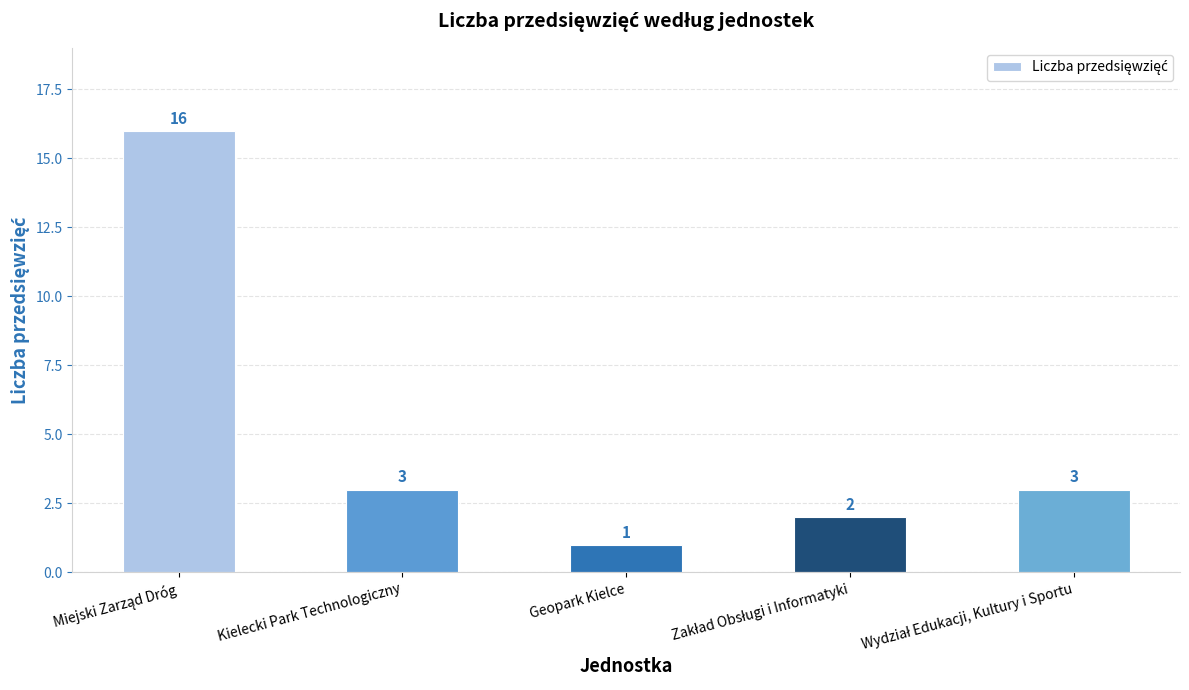

What is the minimum value shown in the chart?

1